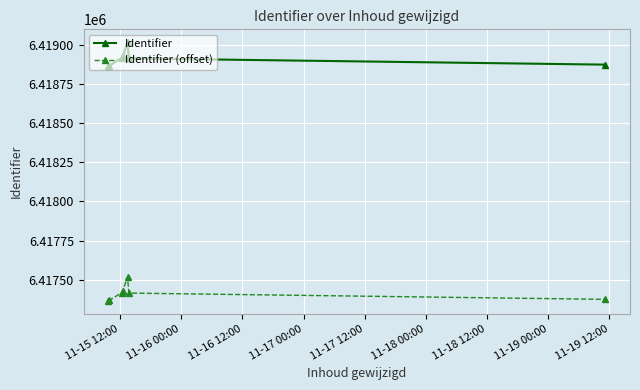

How many values in the Identifier series are below 6418914?

3